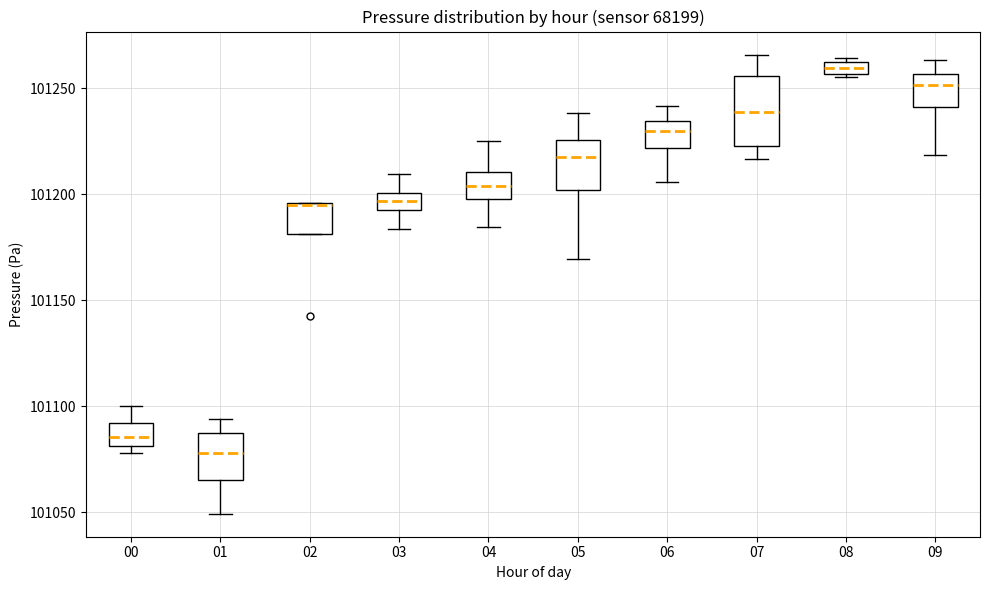

Comparing the boxes themselves (not the whiskers), which one is the tallest?

07